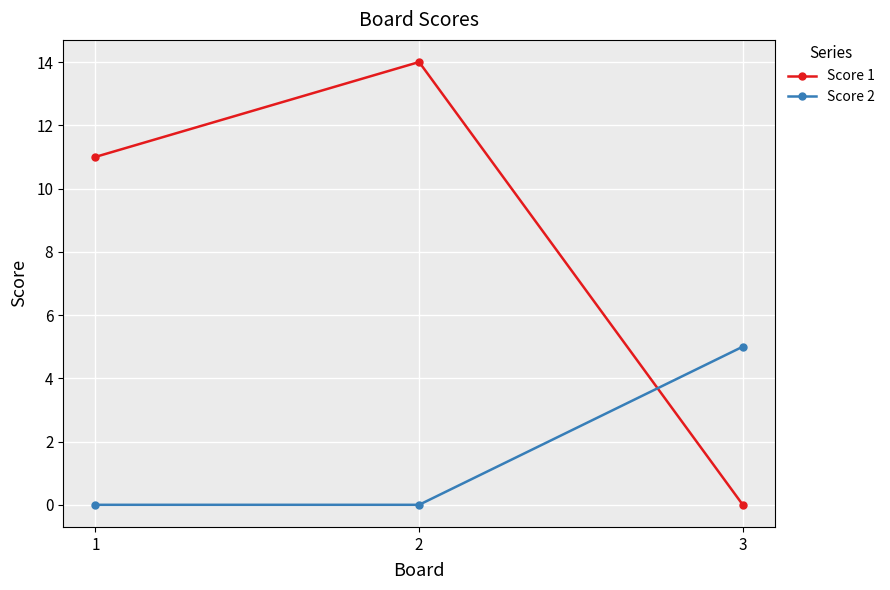

Count the Score 2 values in the range 0 to 5.

3